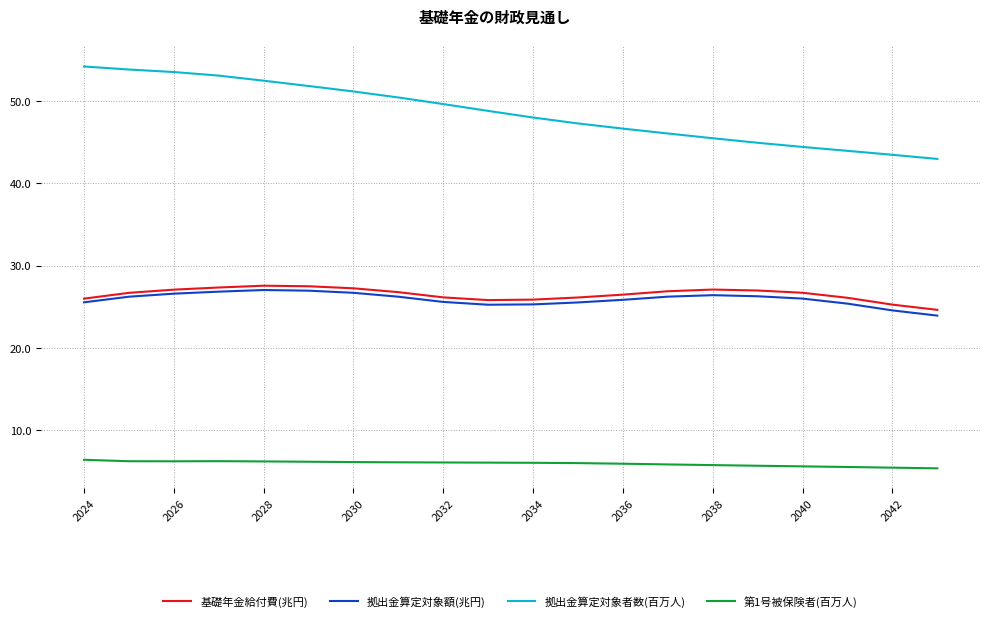

What is the smallest value displayed?

5.4